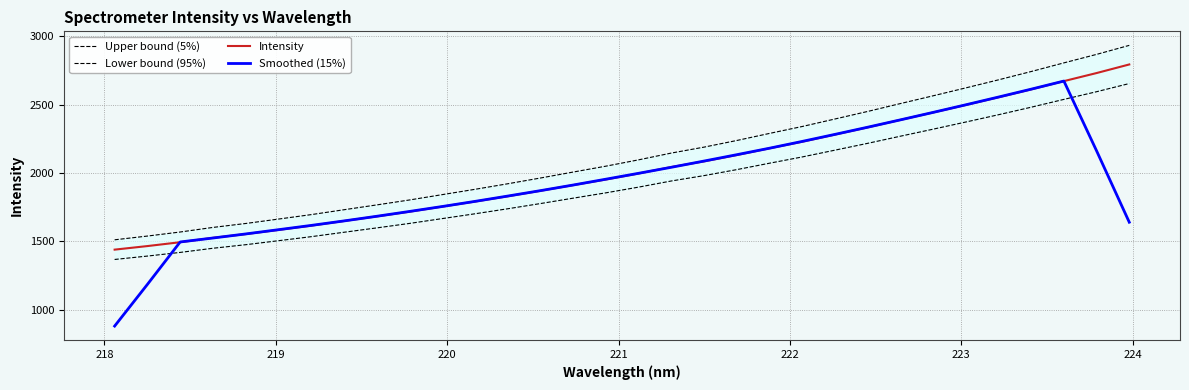

What is the highest value of the Smoothed (15%) series?

2673.1